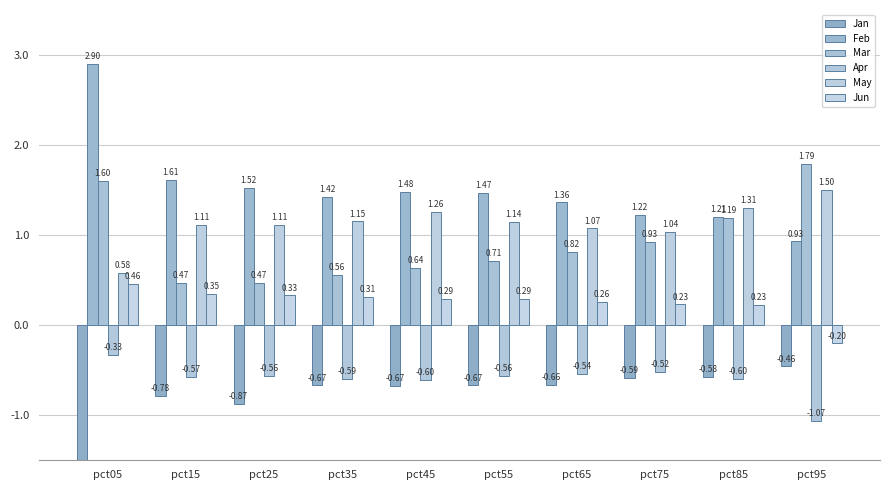

What is the difference between the second highest and minimum values in the Jan series?

1.6